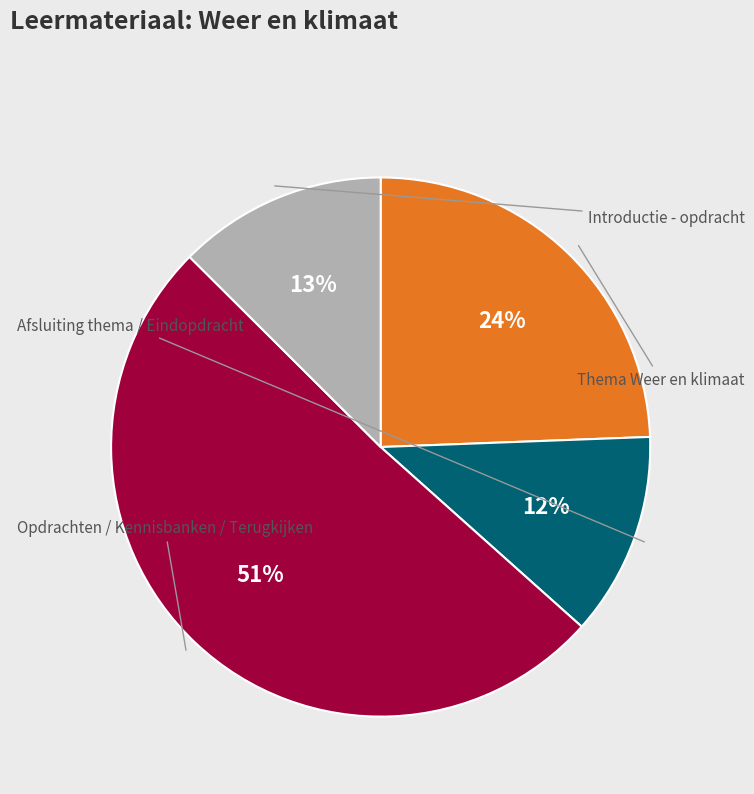

Is there any slice that represents more than half of the pie?

Yes